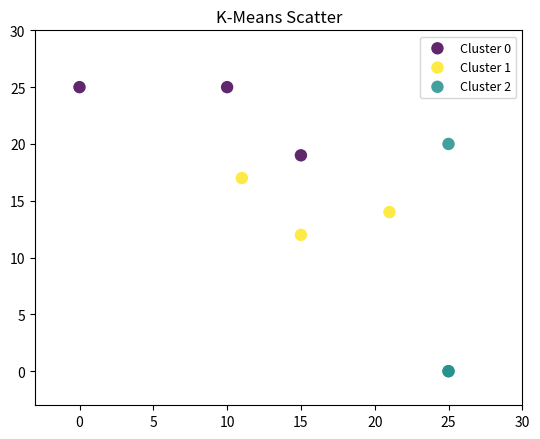

Which series has the widest spread of Y values?

Cluster 2